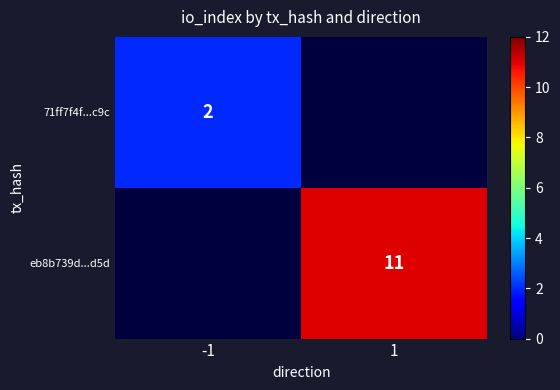

The value of 71ff7f4f...c9c at -1 is 2. True or false?

True